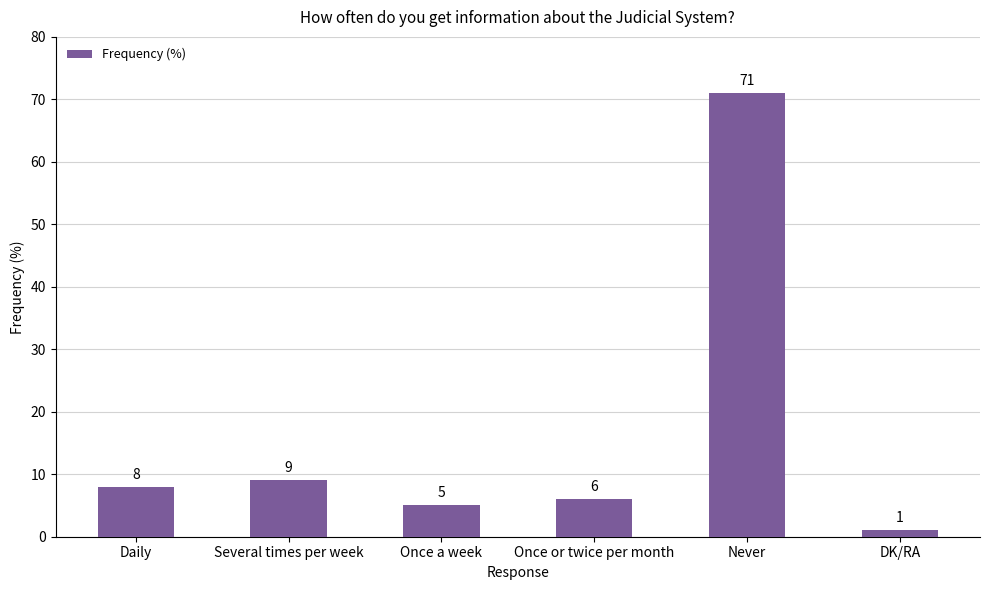

What is the difference between the maximum and second lowest values?

66